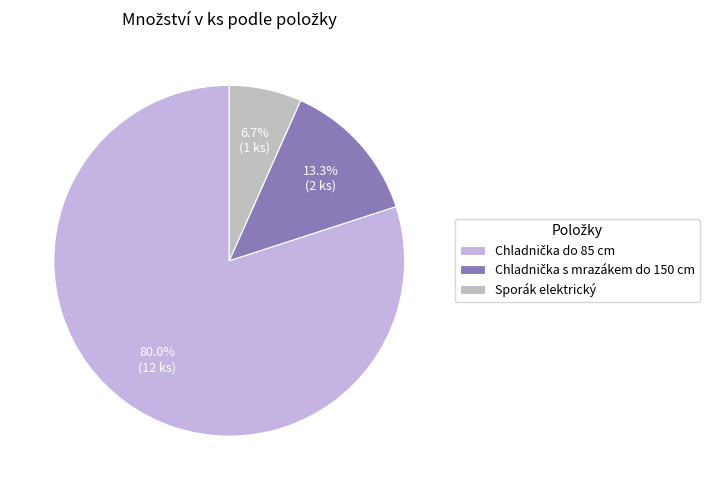

Which category has the smallest portion of the pie?

Sporák elektrický